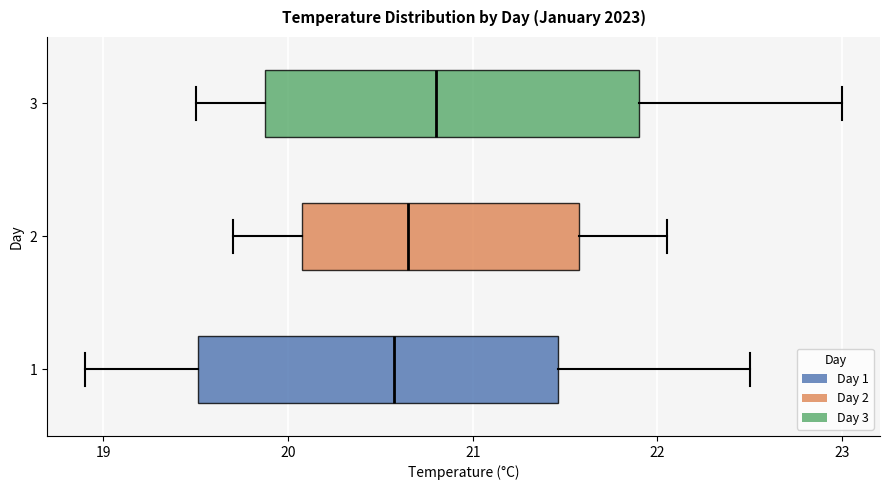

Reading bottom to top, read every box against the x-axis: the position of its median line, the range the box covers, and the ends of its whiskers. The values are not printed on the chart, so give them approximately, as read against the axis.

1: median 20.6, box 19.5 to 21.5, whiskers 18.9 to 22.5
2: median 20.7, box 20.1 to 21.6, whiskers 19.7 to 22.1
3: median 20.8, box 19.9 to 21.9, whiskers 19.5 to 23.0